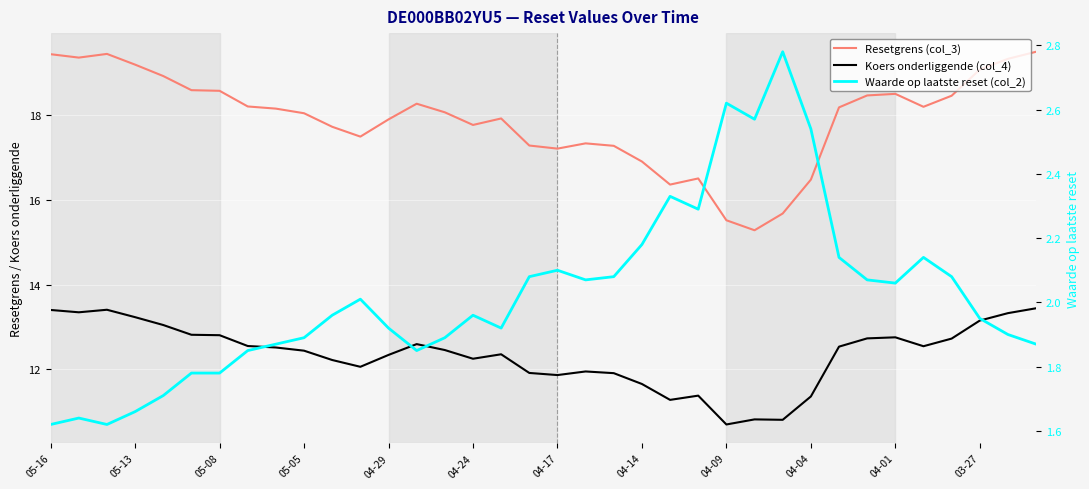

Between 05-08 and 04-17, which series saw the biggest shift?

Resetgrens (col_3)